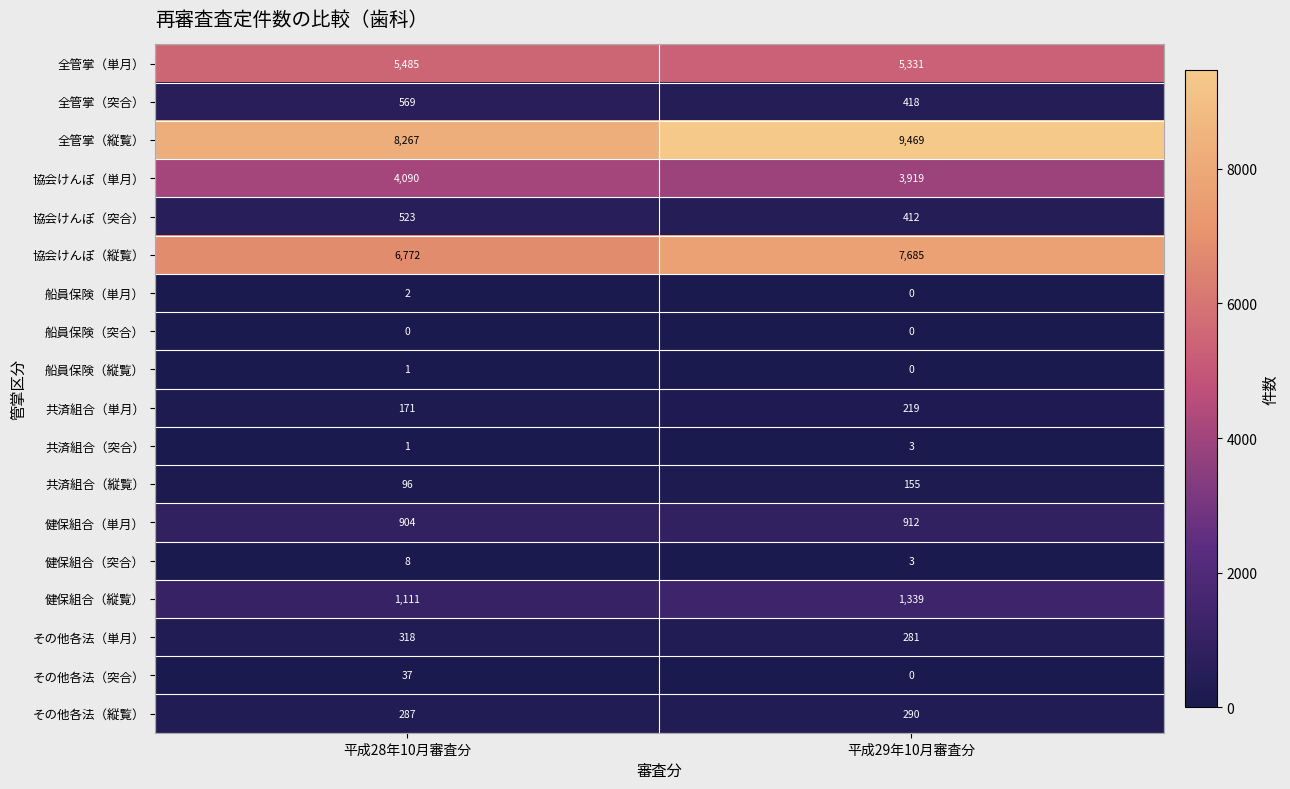

True or false: 全管掌（単月） has a value of 5485 at 平成28年10月審査分.

True